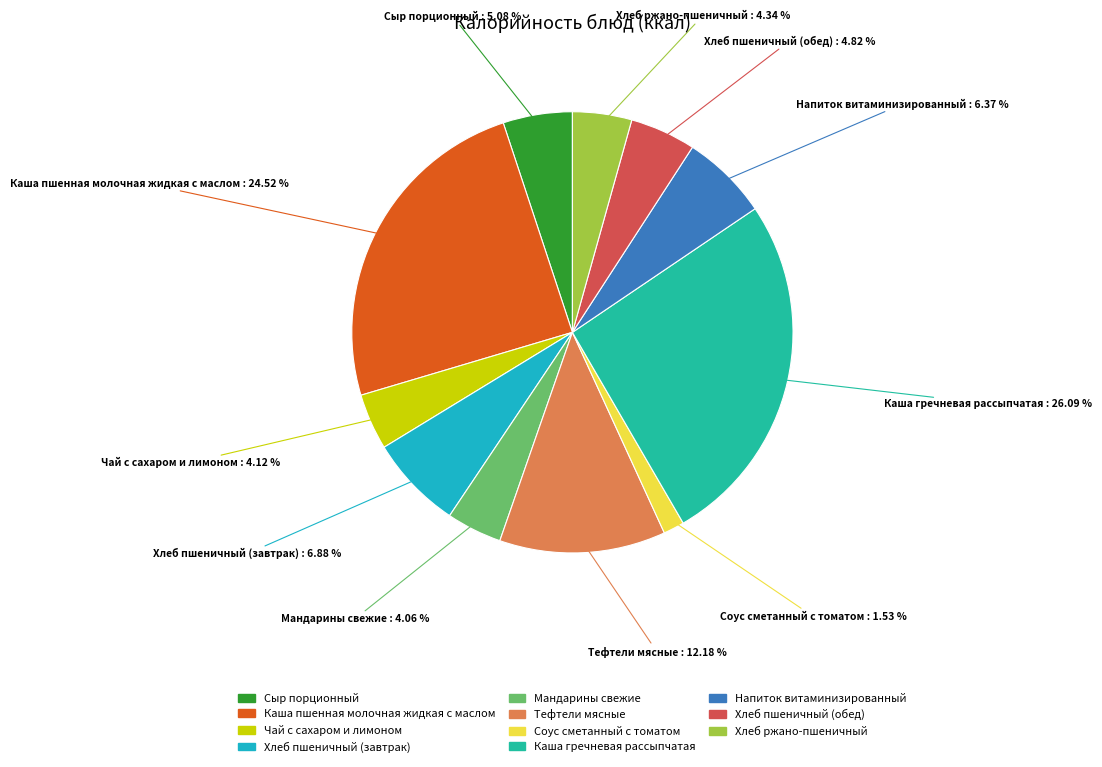

How many segments does this pie chart have?

11